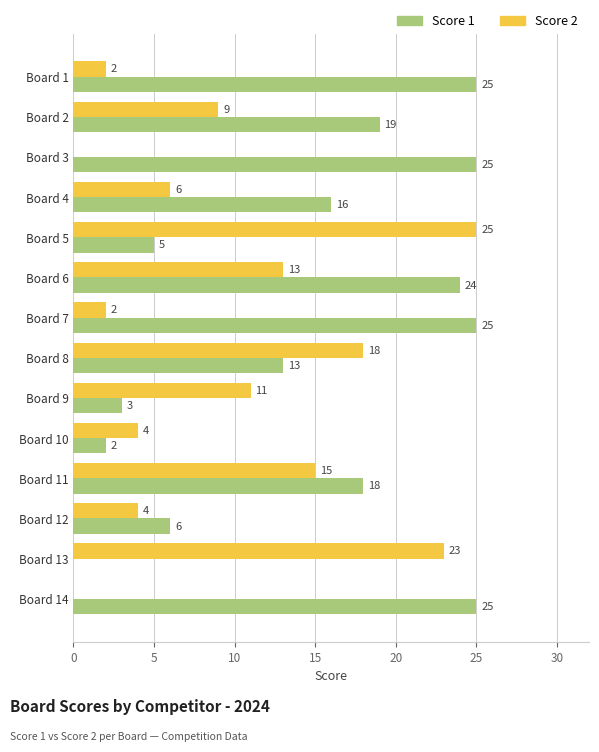

What is the sum of all Score 2 values?

132